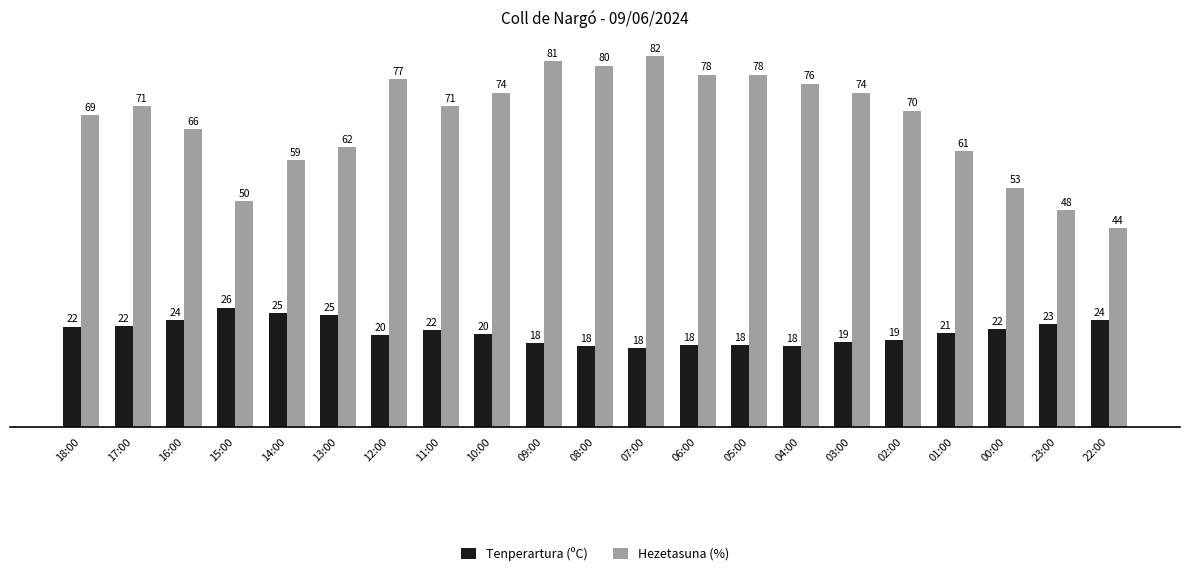

Between 15:00 and 22:00, which series saw the biggest shift?

Hezetasuna (%)